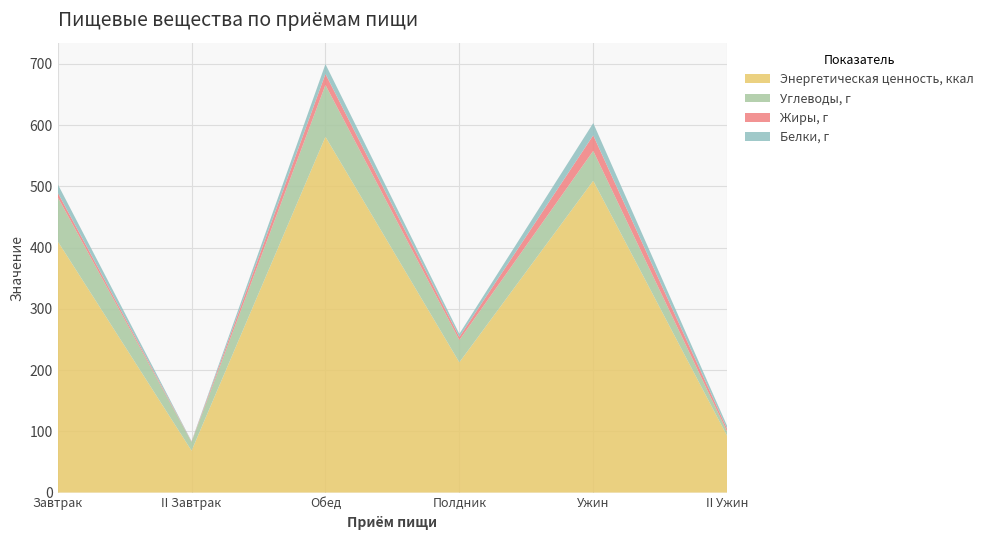

Reading left to right, what are all the values shown in this chart?

Белки, г: Завтрак=13.9	II Завтрак=0.6	Обед=16.1	Полдник=5.0	Ужин=20.0	II Ужин=5.0
Жиры, г: Завтрак=7.4	II Завтрак=0.6	Обед=18.0	Полдник=5.2	Ужин=25.4	II Ужин=4.4
Углеводы, г: Завтрак=72.1	II Завтрак=14.3	Обед=84.6	Полдник=36.3	Ужин=48.8	II Ужин=7.0
Энергетическая ценность, ккал: Завтрак=410.5	II Завтрак=68.4	Обед=581.0	Полдник=212.7	Ужин=509.2	II Ужин=92.5